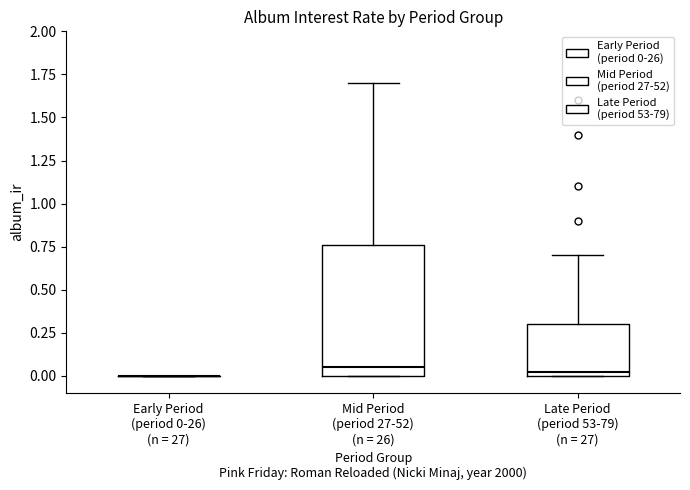

Reading left to right, transcribe this box plot: for each box, give where its median line is, the range the box spans, and where its two whiskers end, as read against the y-axis. The values are not printed on the chart, so give them approximately, as read against the axis.

Early Period (period 0-26) (n = 27): box collapsed to a line at 0.00, whiskers 0.00 to 0.00
Mid Period (period 27-52) (n = 26): median 0.05, box 0.00 to 0.75, whiskers 0.00 to 1.70
Late Period (period 53-79) (n = 27): median 0.00 (just above the box's lower edge), box 0.00 to 0.30, whiskers 0.00 to 0.70